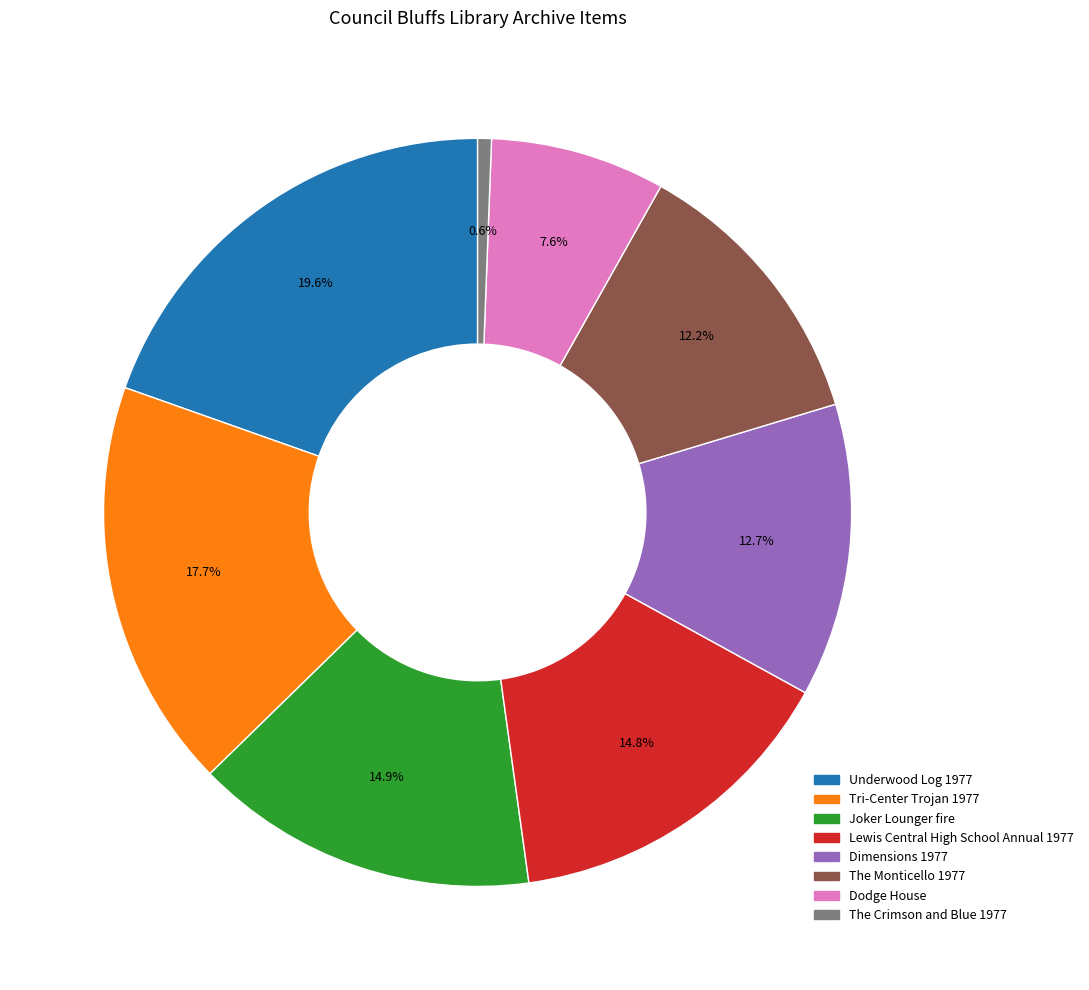

Is there any slice that represents more than half of the pie?

No